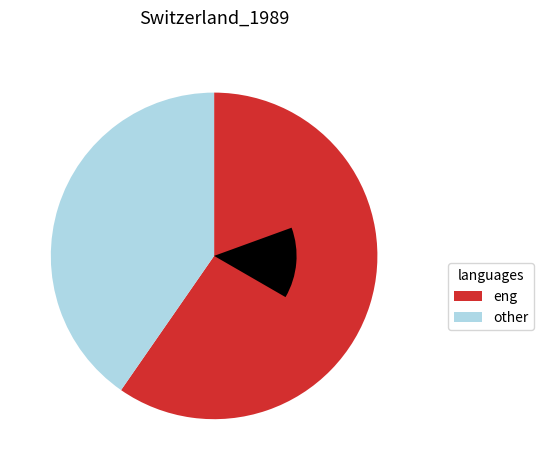

What percentage is the 9 slice, to the nearest percent?

12%